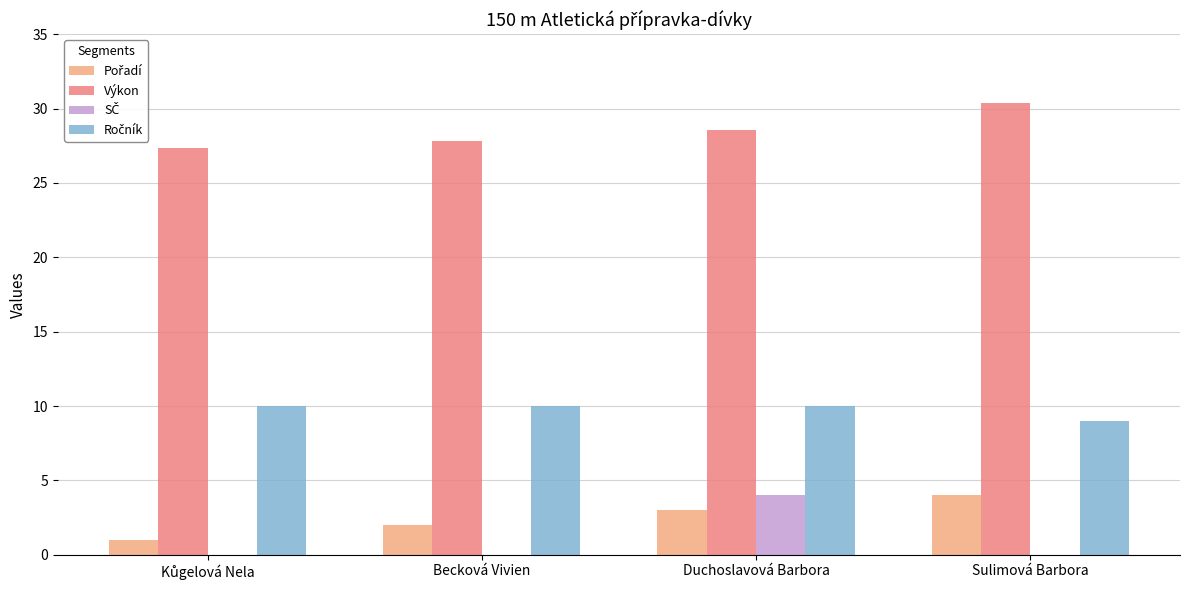

Count the number of data series in this chart.

4